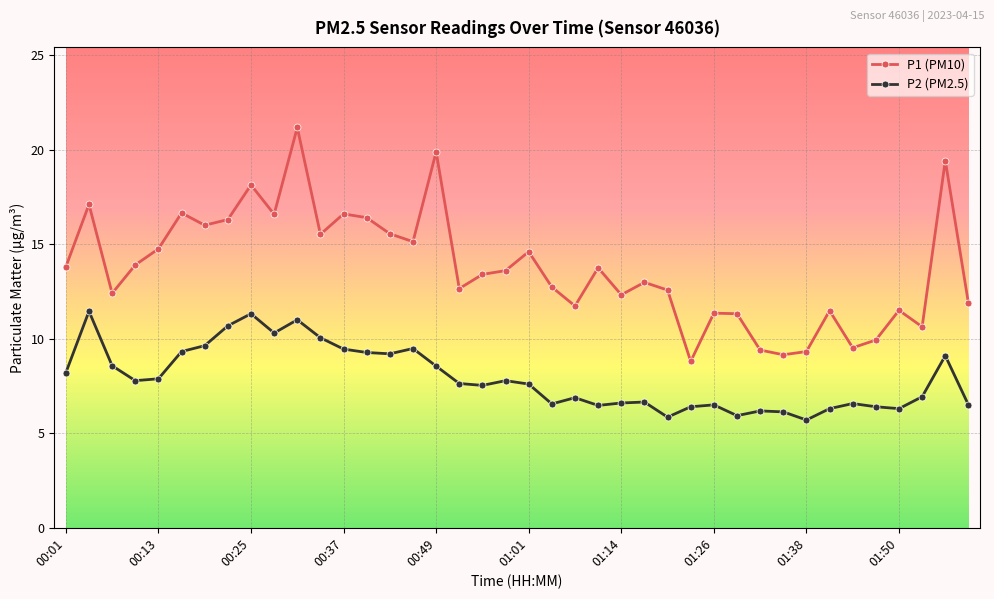

True or false: P1 (PM10) and P2 (PM2.5) cross at least once.

False